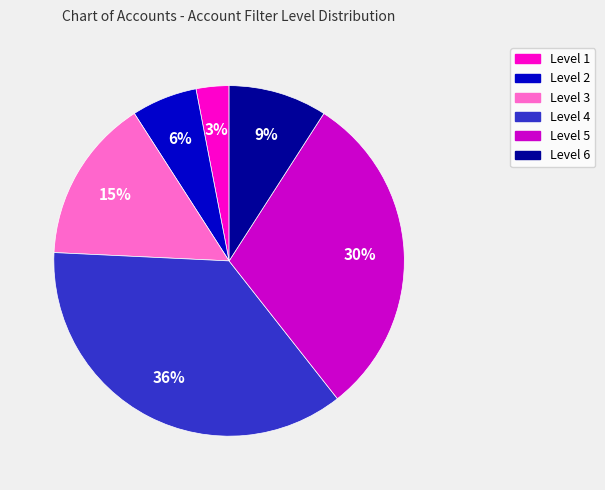

To the nearest percent, what percentage of the pie is Level 1?

3%